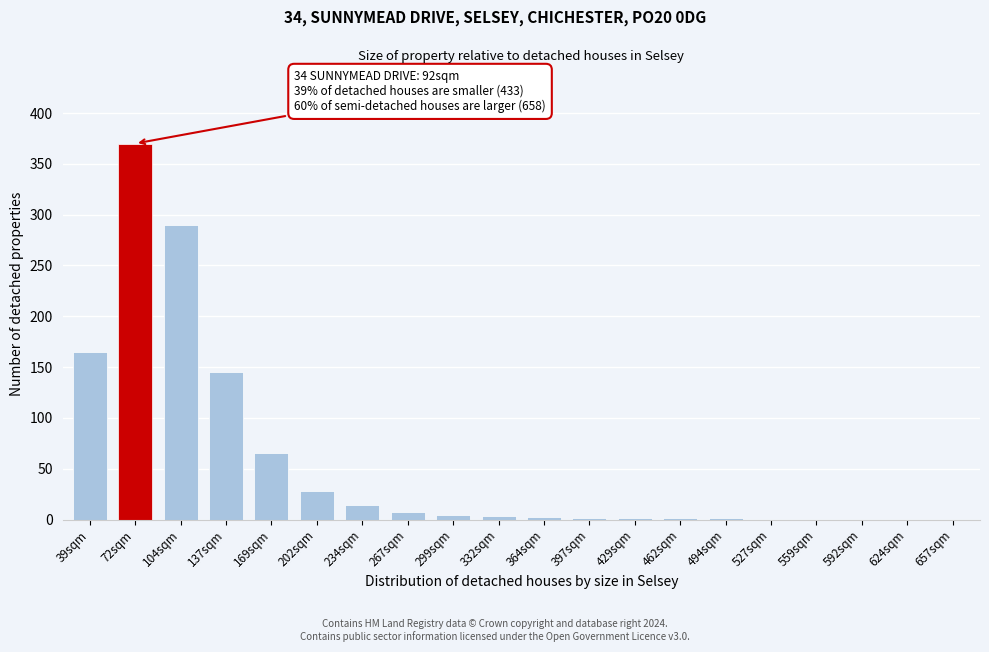

The chart shows a value of 290 at 104sqm. True or false?

True